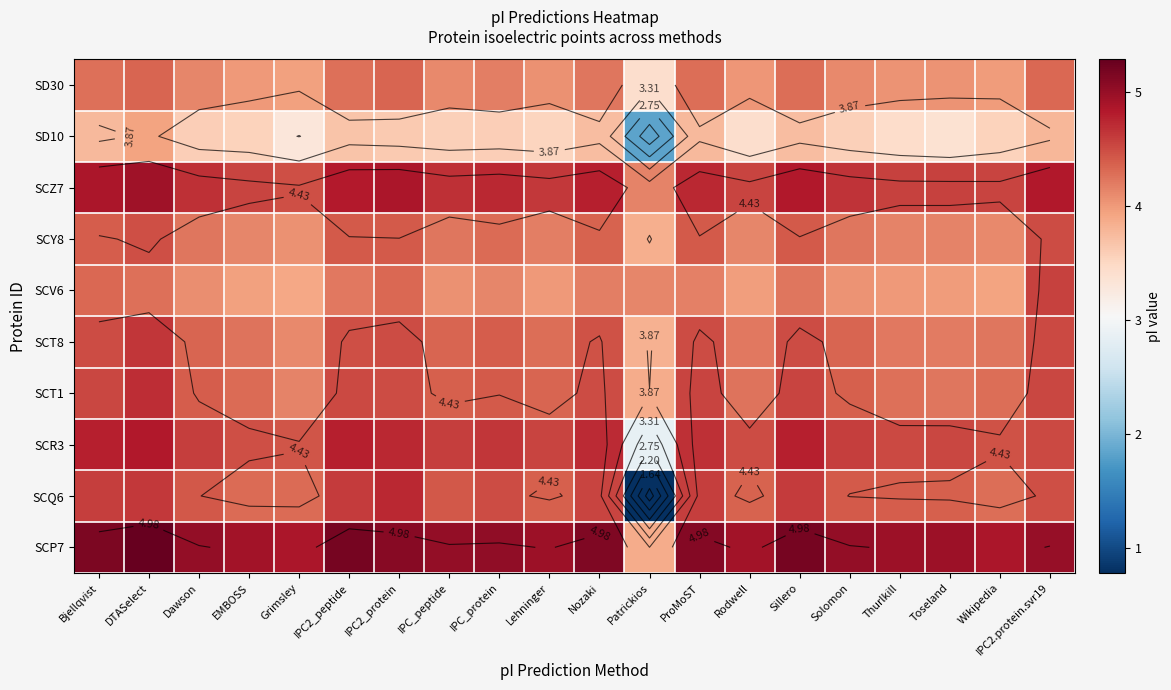

Rank the categories by SCZ7 value from lowest to highest.

Patrickios, Grimsley, Wikipedia, EMBOSS, Rodwell, Thurlkill, Toseland, Lehninger, Solomon, Dawson, IPC_peptide, IPC_protein, ProMoST, Nozaki, IPC2_peptide, Sillero, IPC2.protein.svr19, IPC2_protein, Bjellqvist, DTASelect